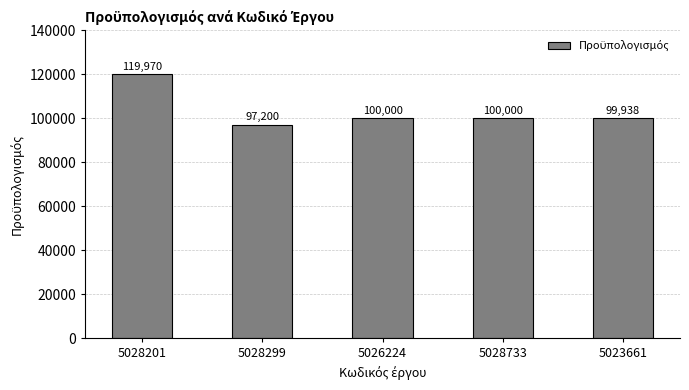

Which category has the highest value across all series?

5028201